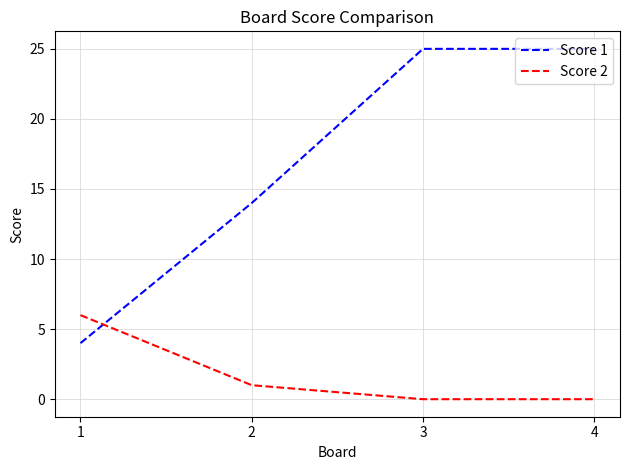

At how many categories does at least one series exceed 5?

4